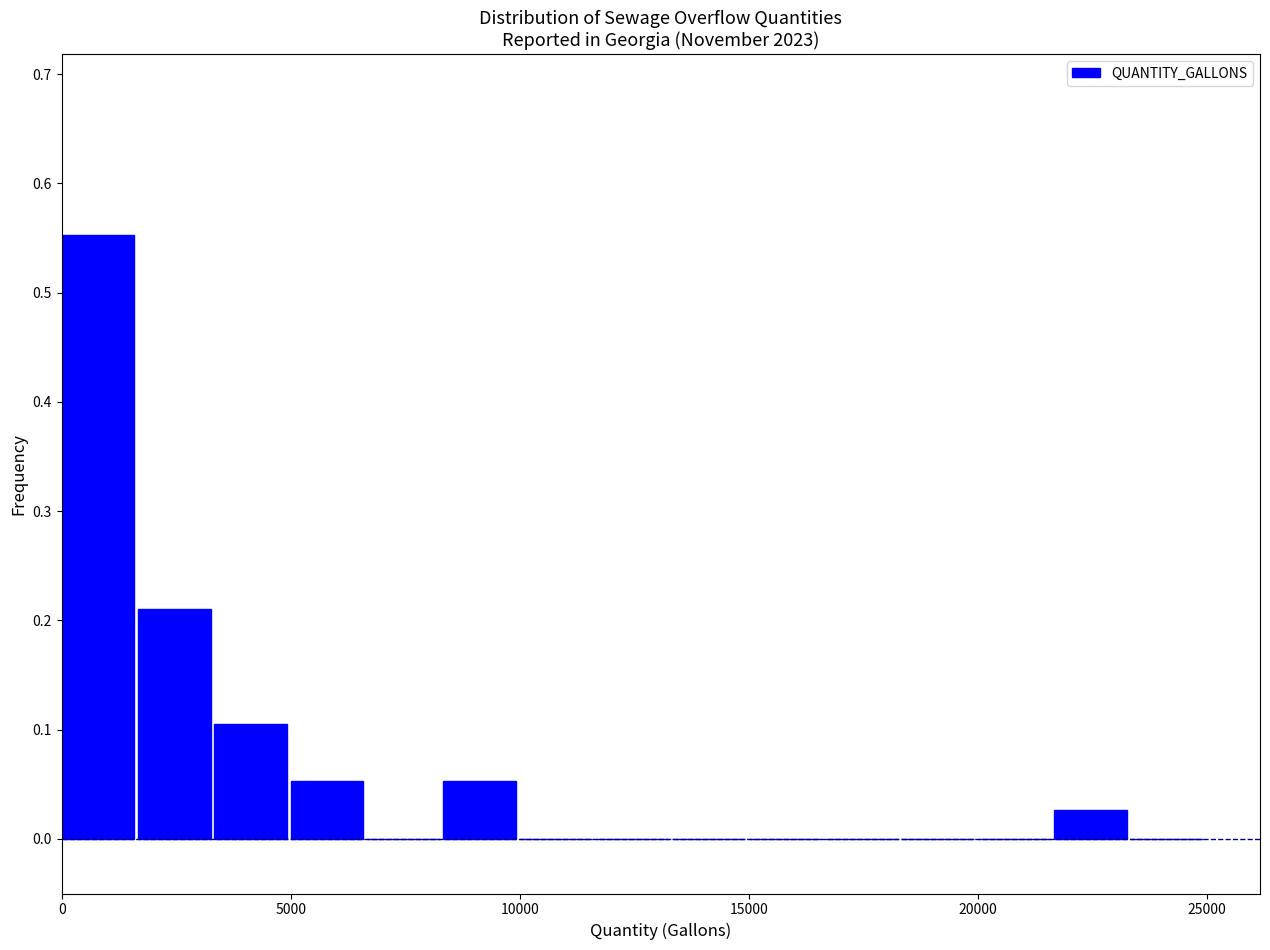

Read against the x-axis, roughly where is the centre of the tallest bar?

1000